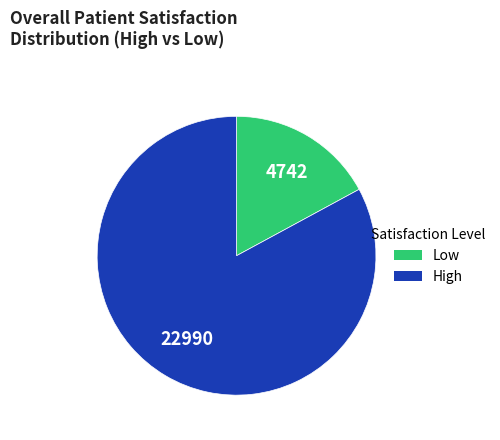

Does any single category account for the majority?

Yes